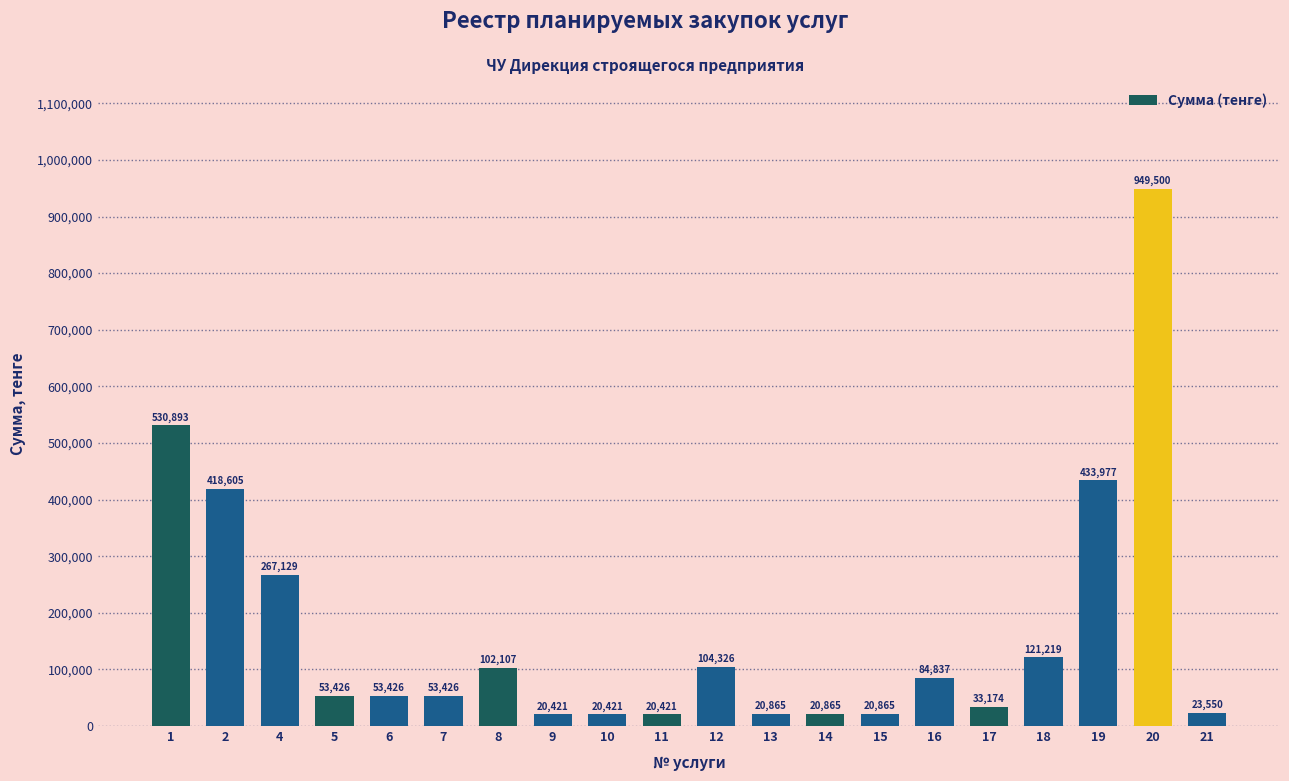

Reading left to right, transcribe all the data shown in this chart.

530893	418605	267129	53426	53426	53426	102107	20421	20421	20421	104326	20865	20865	20865	84837	33174	121219	433977	949500	23550